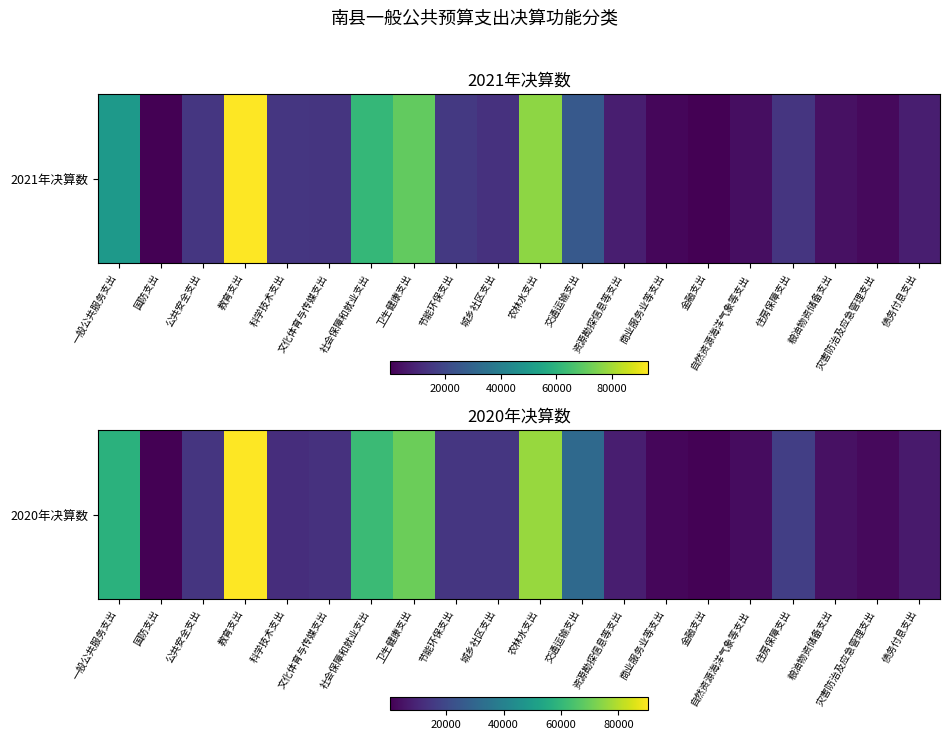

What is the change in value from 公共安全支出 to 粮油物资储备支出?

-9890